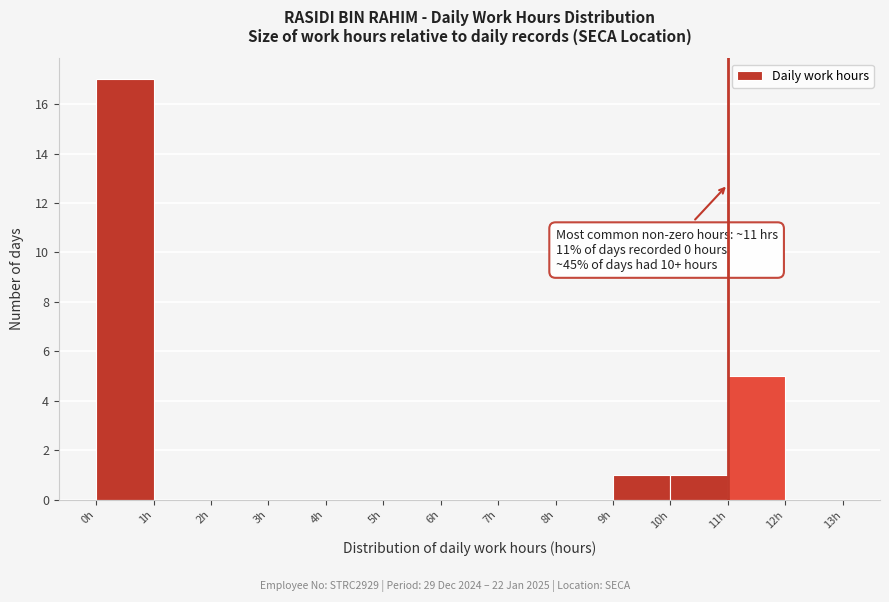

Which range on the x-axis has the tallest bar?

0 to 1